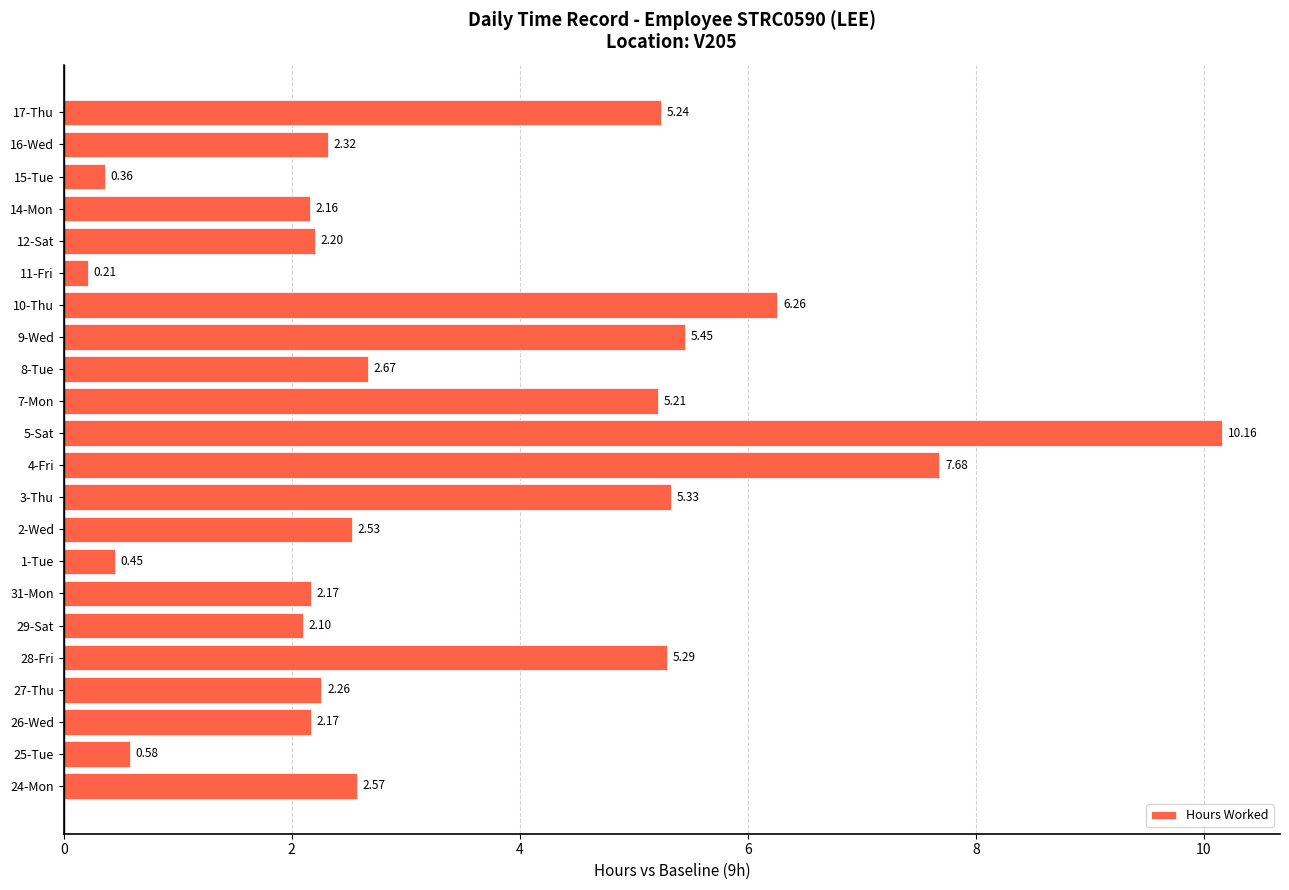

Which has a higher value, 4-Fri or 5-Sat?

5-Sat